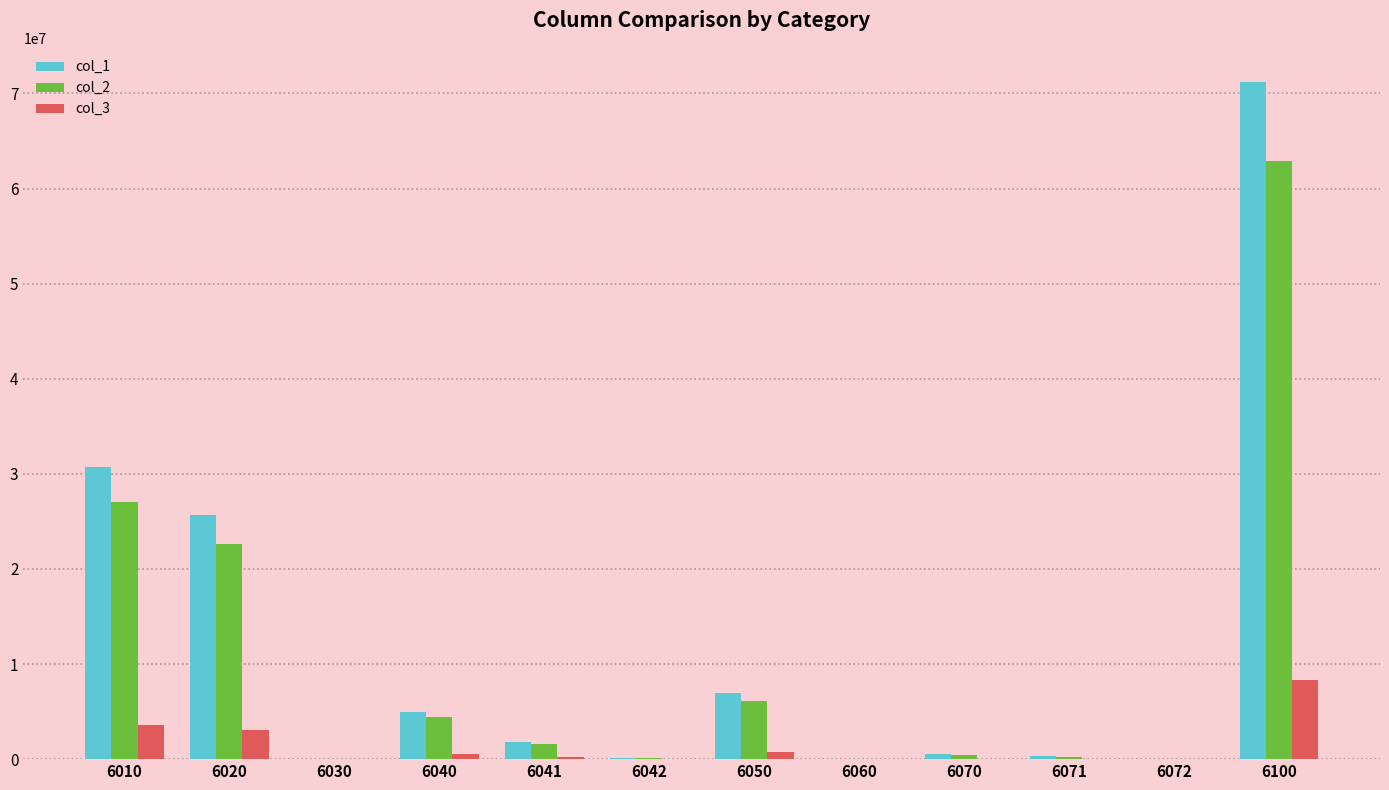

Where does the col_3 series first go above 209160?

6010